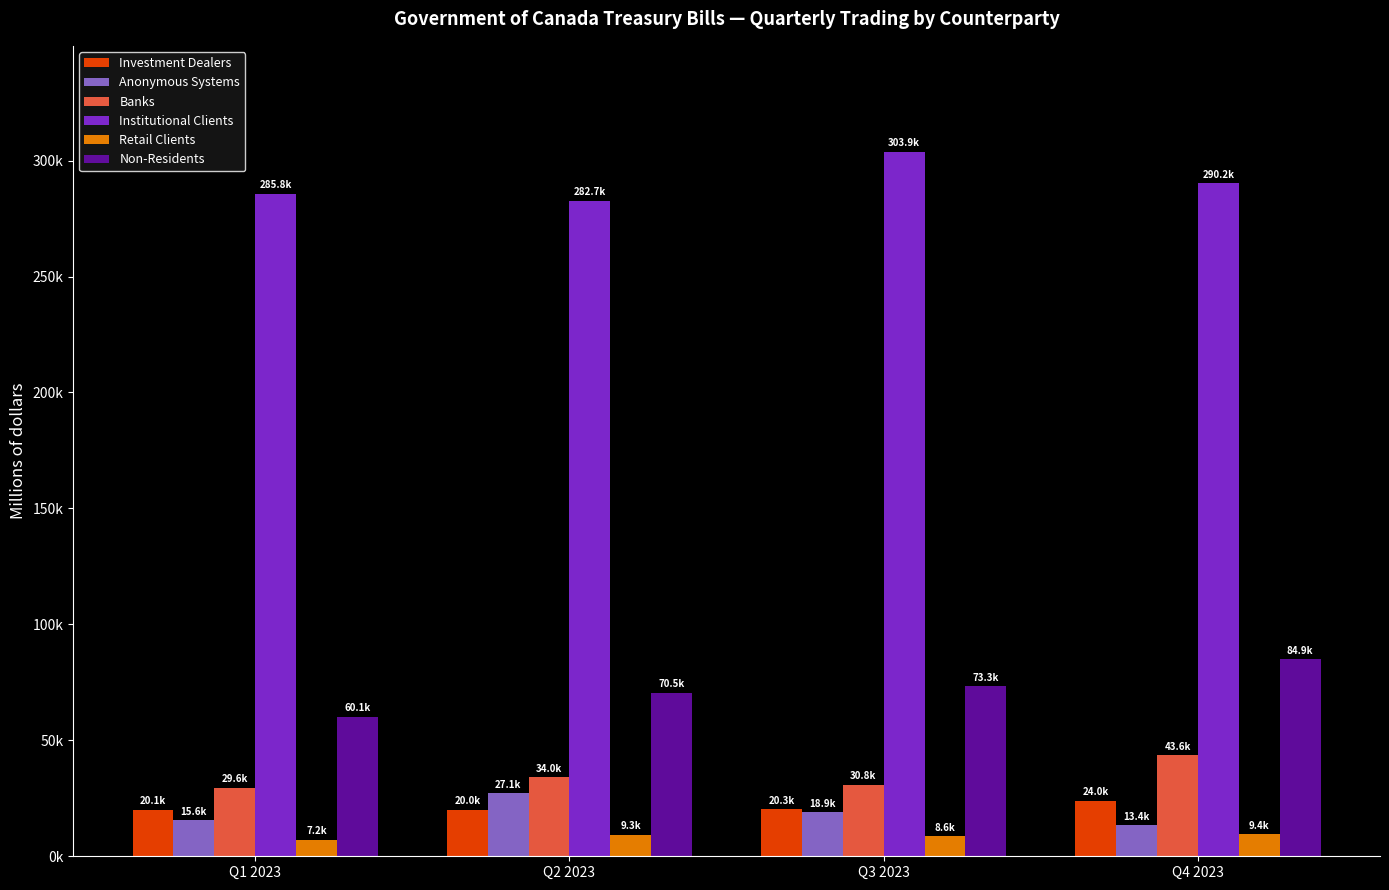

What is the label of the 2nd bar from the right?

Q3 2023